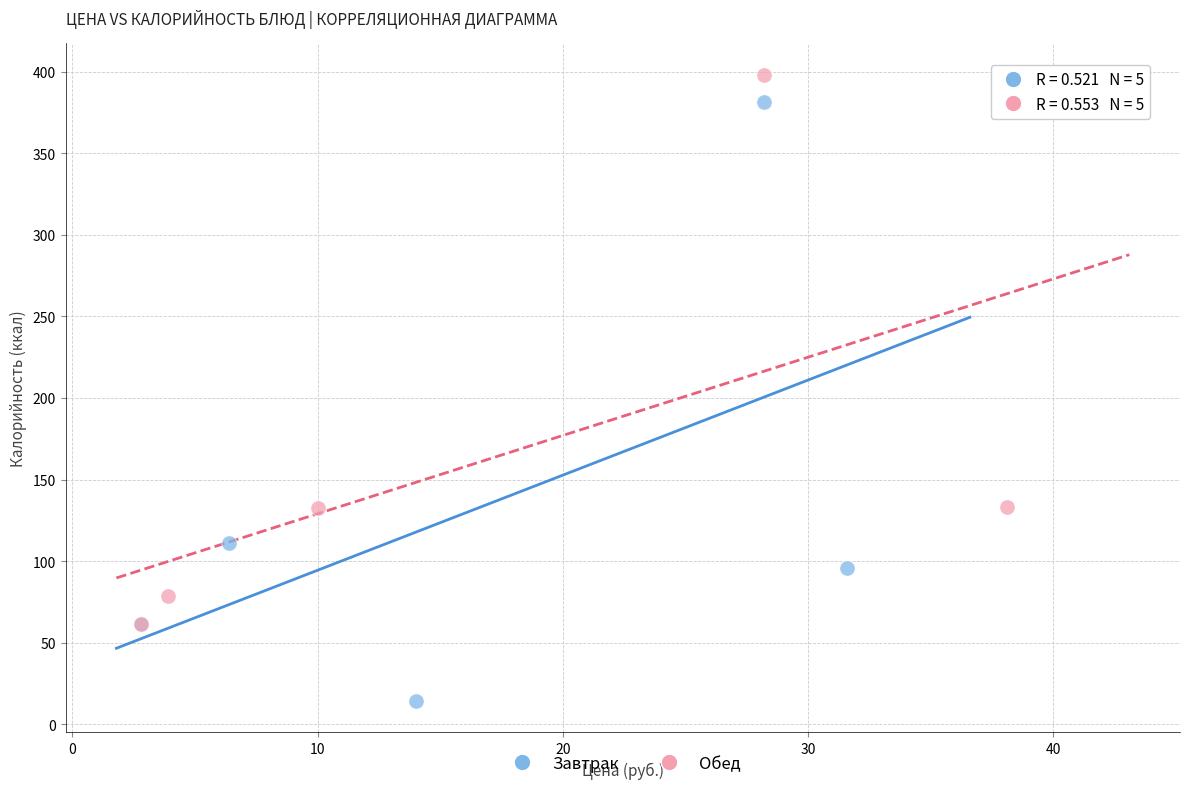

Which series contains the lowest Y value?

Завтрак